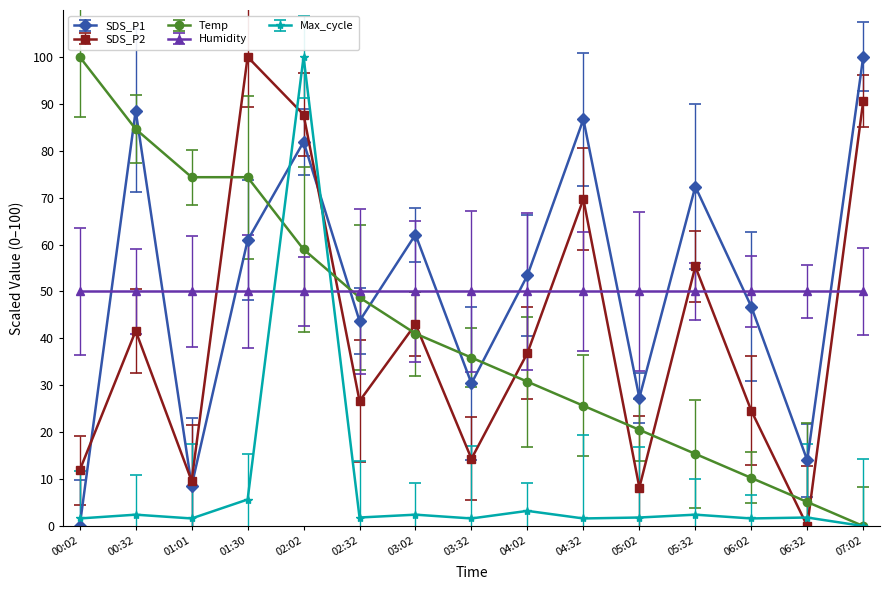

How many distinct data groups are displayed?

5